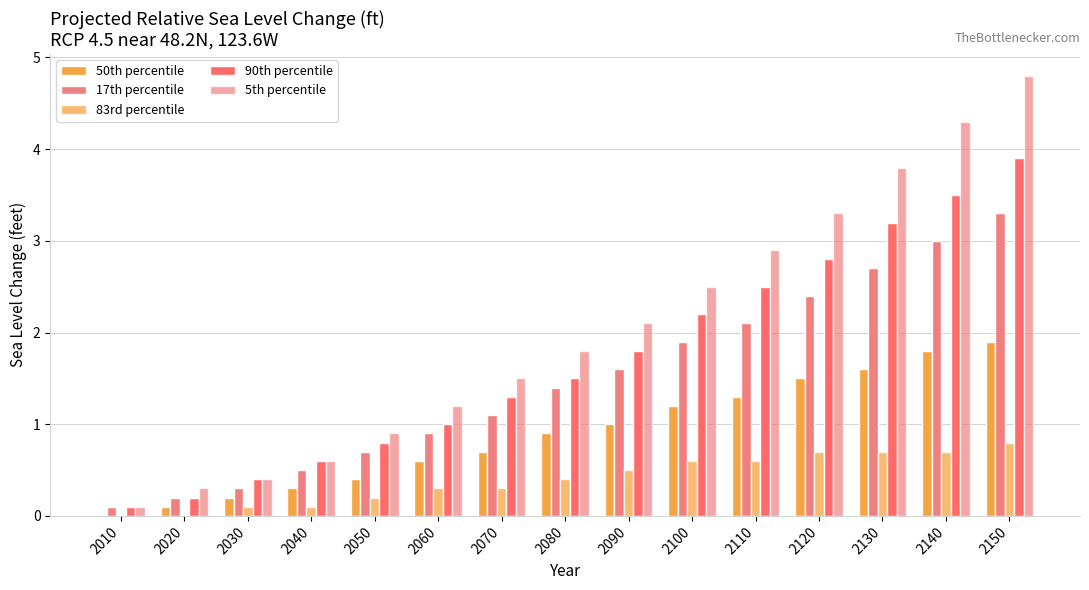

How many groups of bars are there?

15